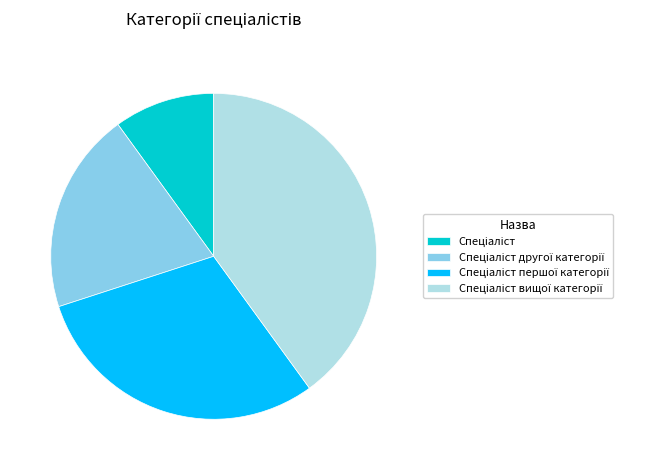

How many segments does this pie chart have?

4